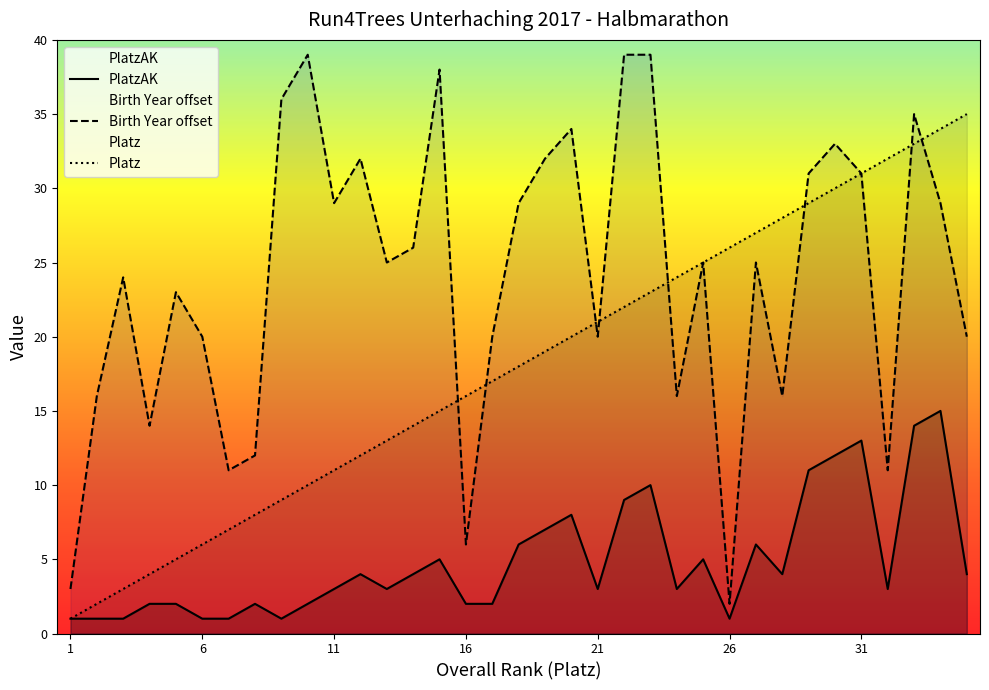

At which label does Birth Year offset reach its minimum?

26